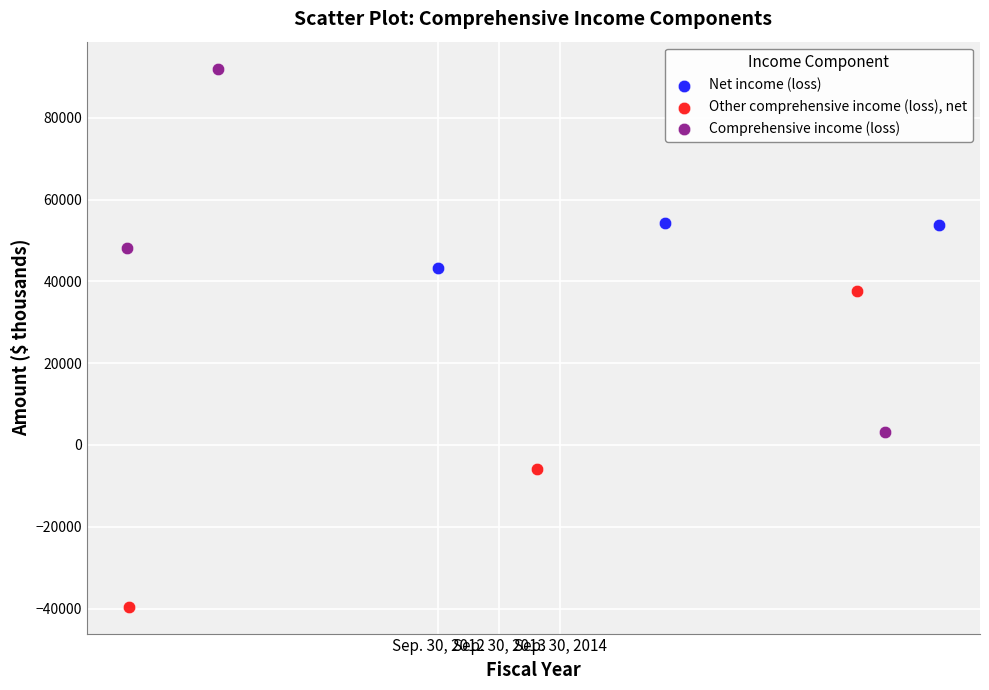

Which series reaches the minimum Y coordinate?

Other comprehensive income (loss), net